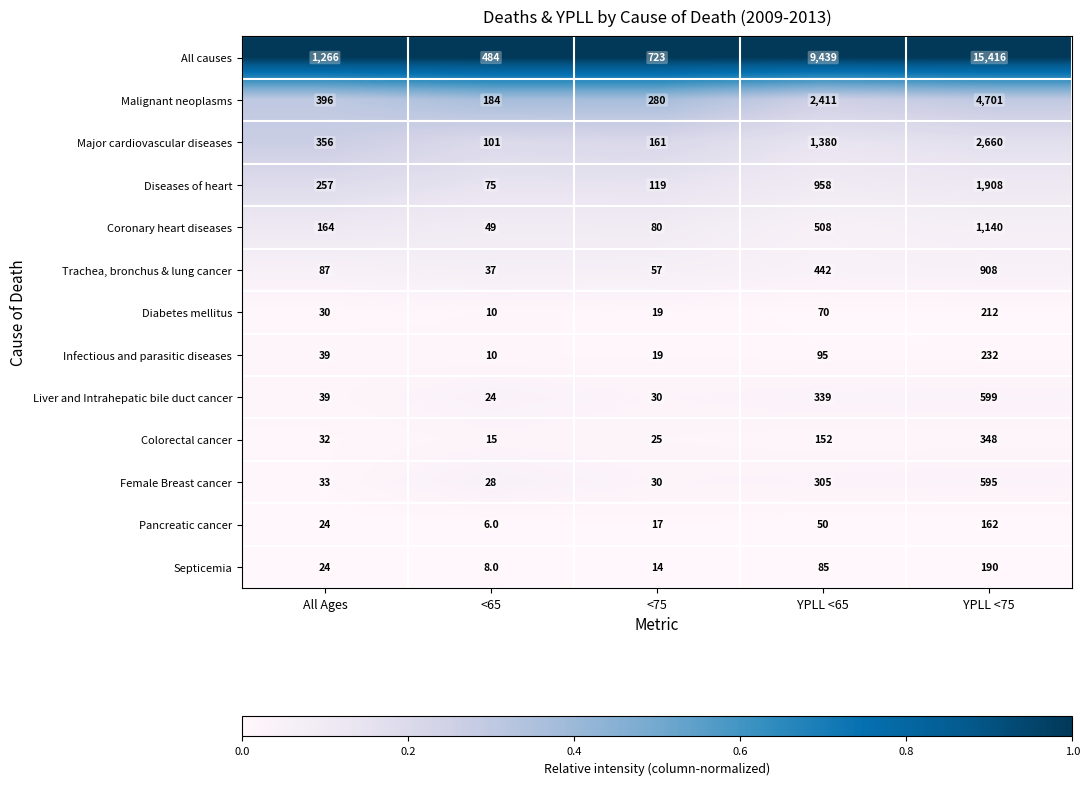

What is the average value of the Trachea, bronchus & lung cancer series?

306